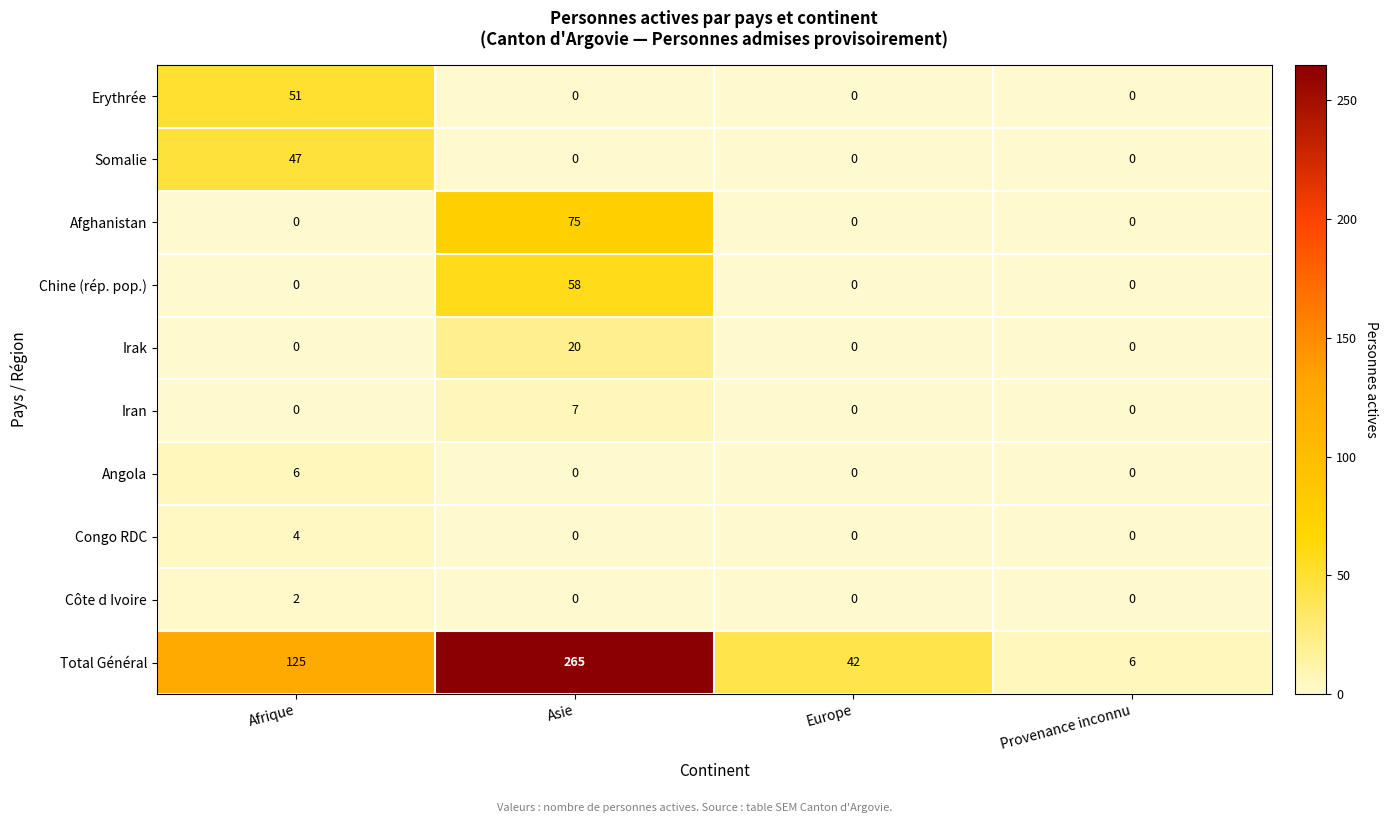

Count the Congo RDC values in the range 0 to 4.

4